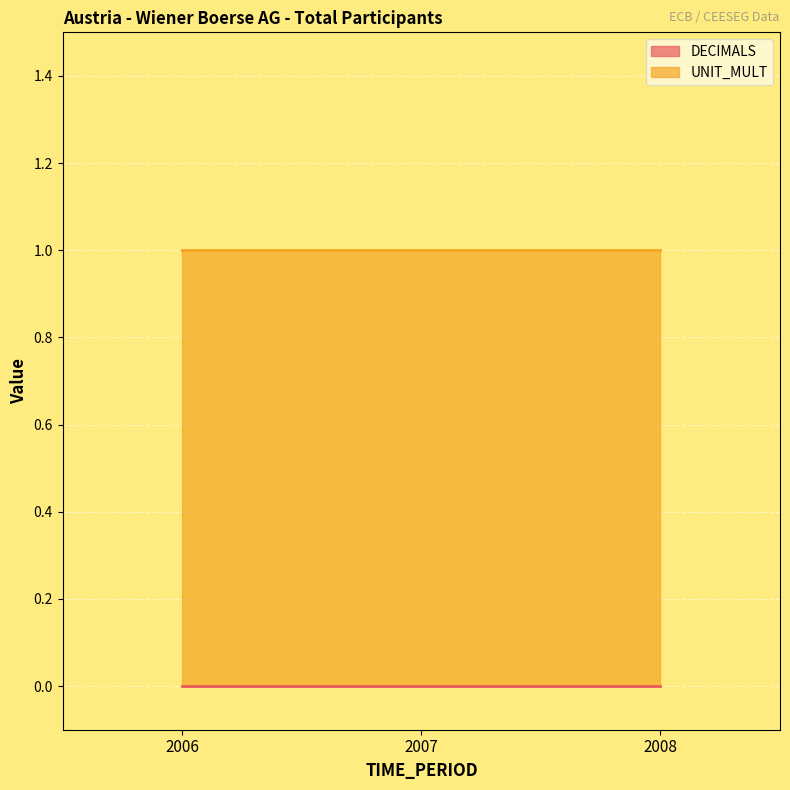

At which label does UNIT_MULT reach its minimum?

2006